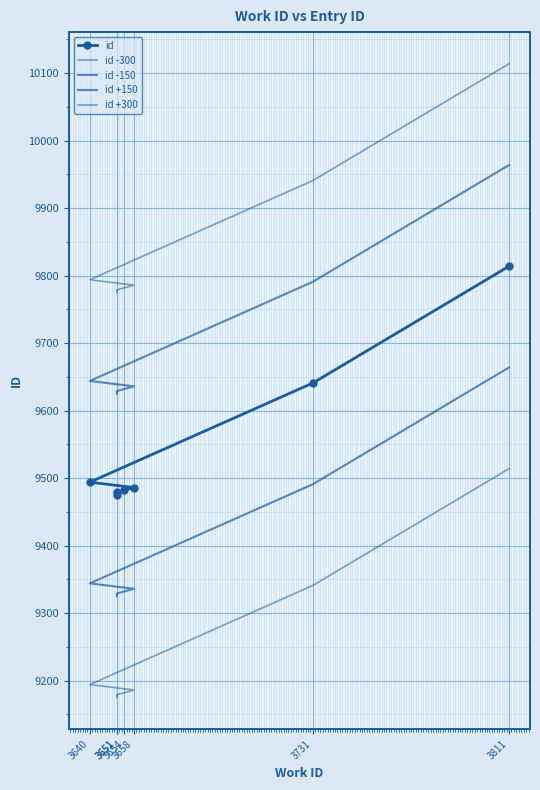

Rank the series at 3651 from lowest to highest value.

id -300, id -150, id, id +150, id +300